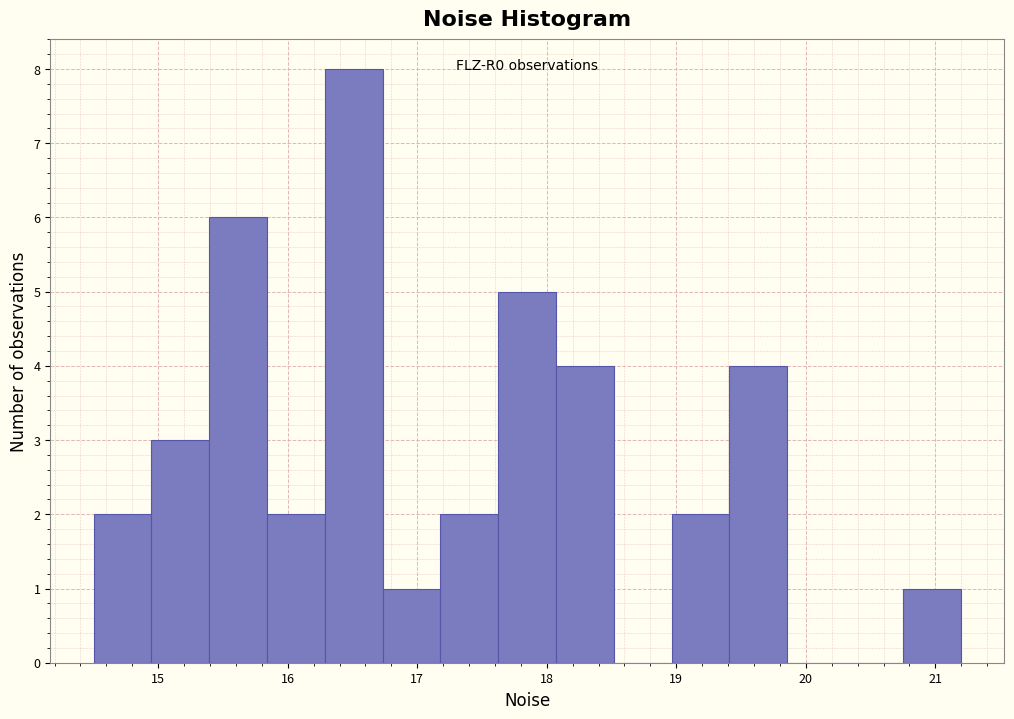

Which range on the x-axis has the tallest bar?

16.3 to 16.7